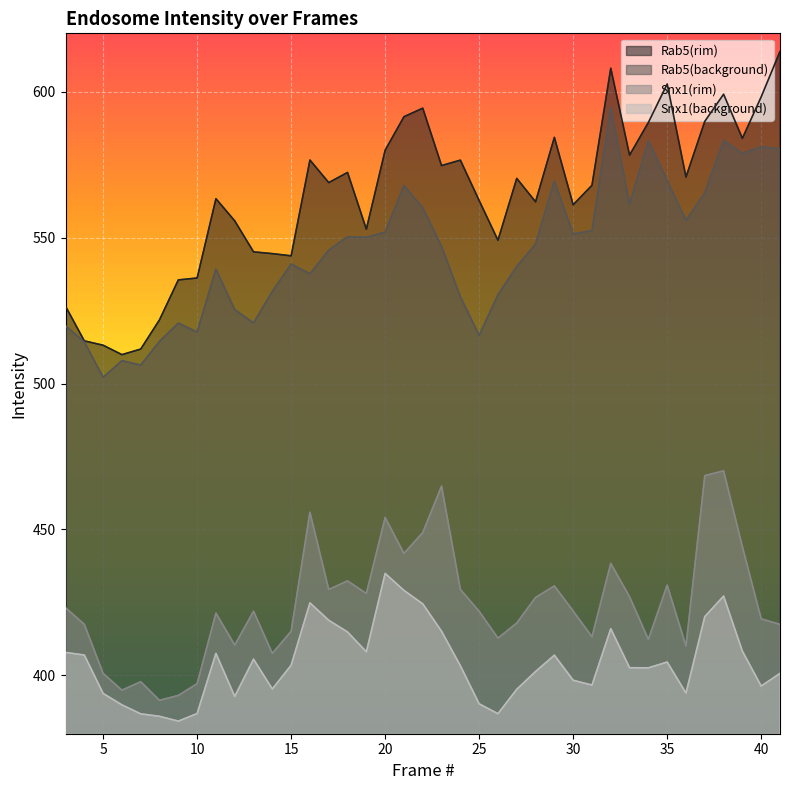

True or false: Snx1(rim) and Rab5(background) cross at least once.

False